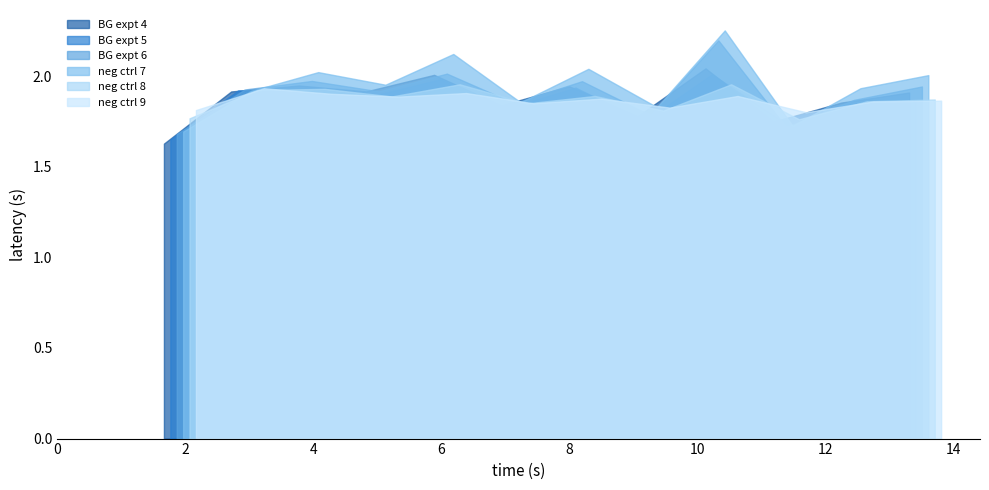

The value of neg ctrl 9 at 7 is 15.1. True or false?

False